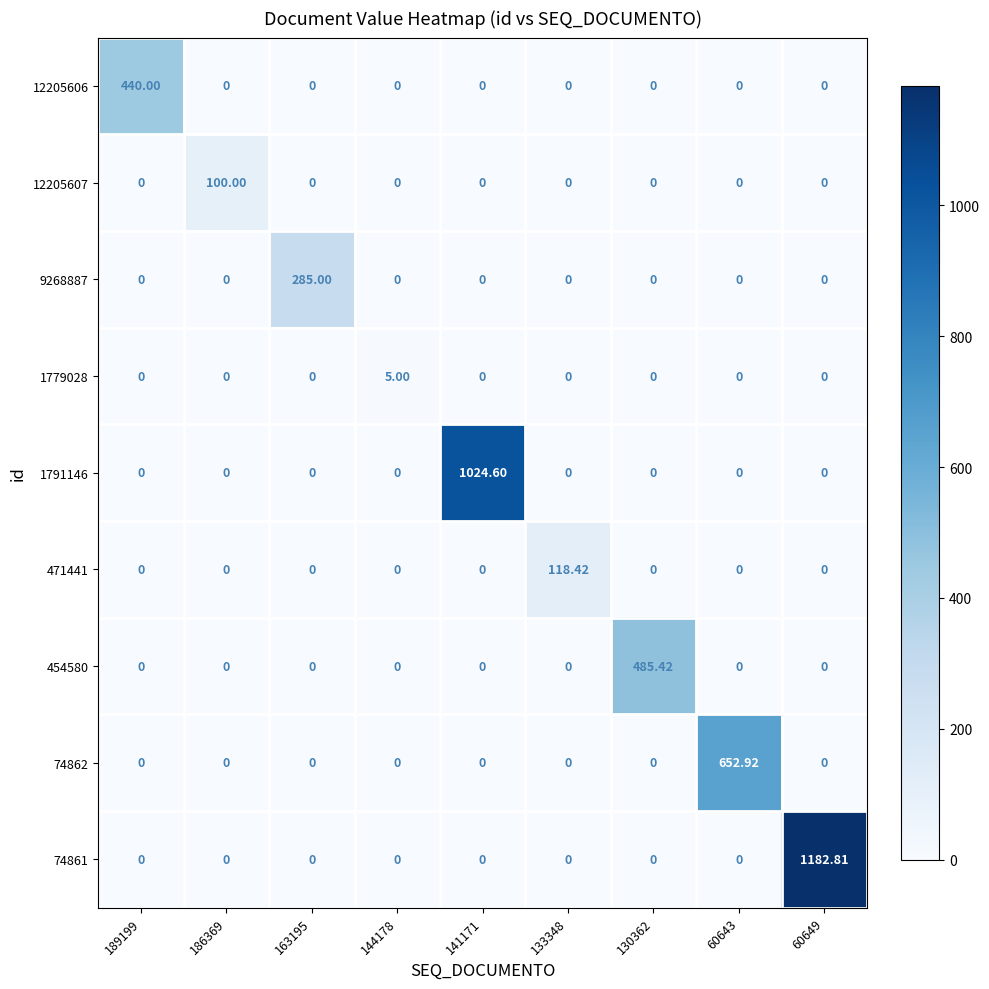

Which label corresponds to the largest value in the chart?

60649